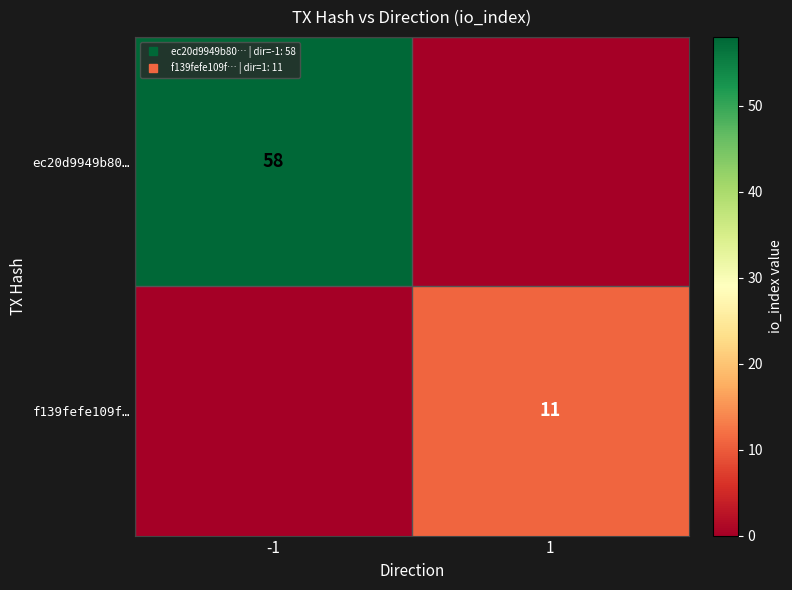

What is the highest value of the ec20d9949b80… series?

58